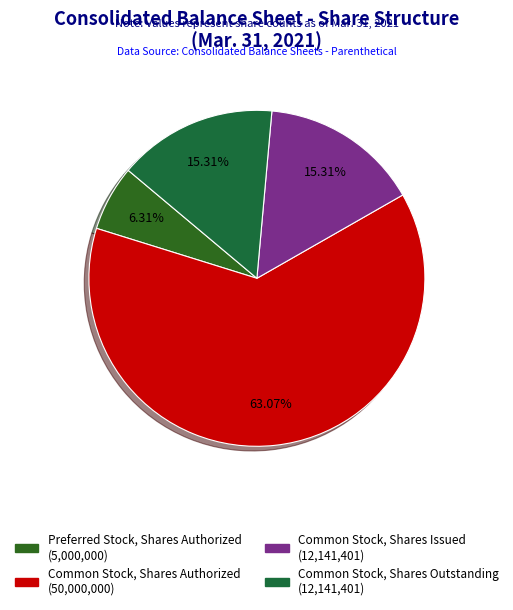

Which category accounts for the majority?

Common Stock, Shares Authorized